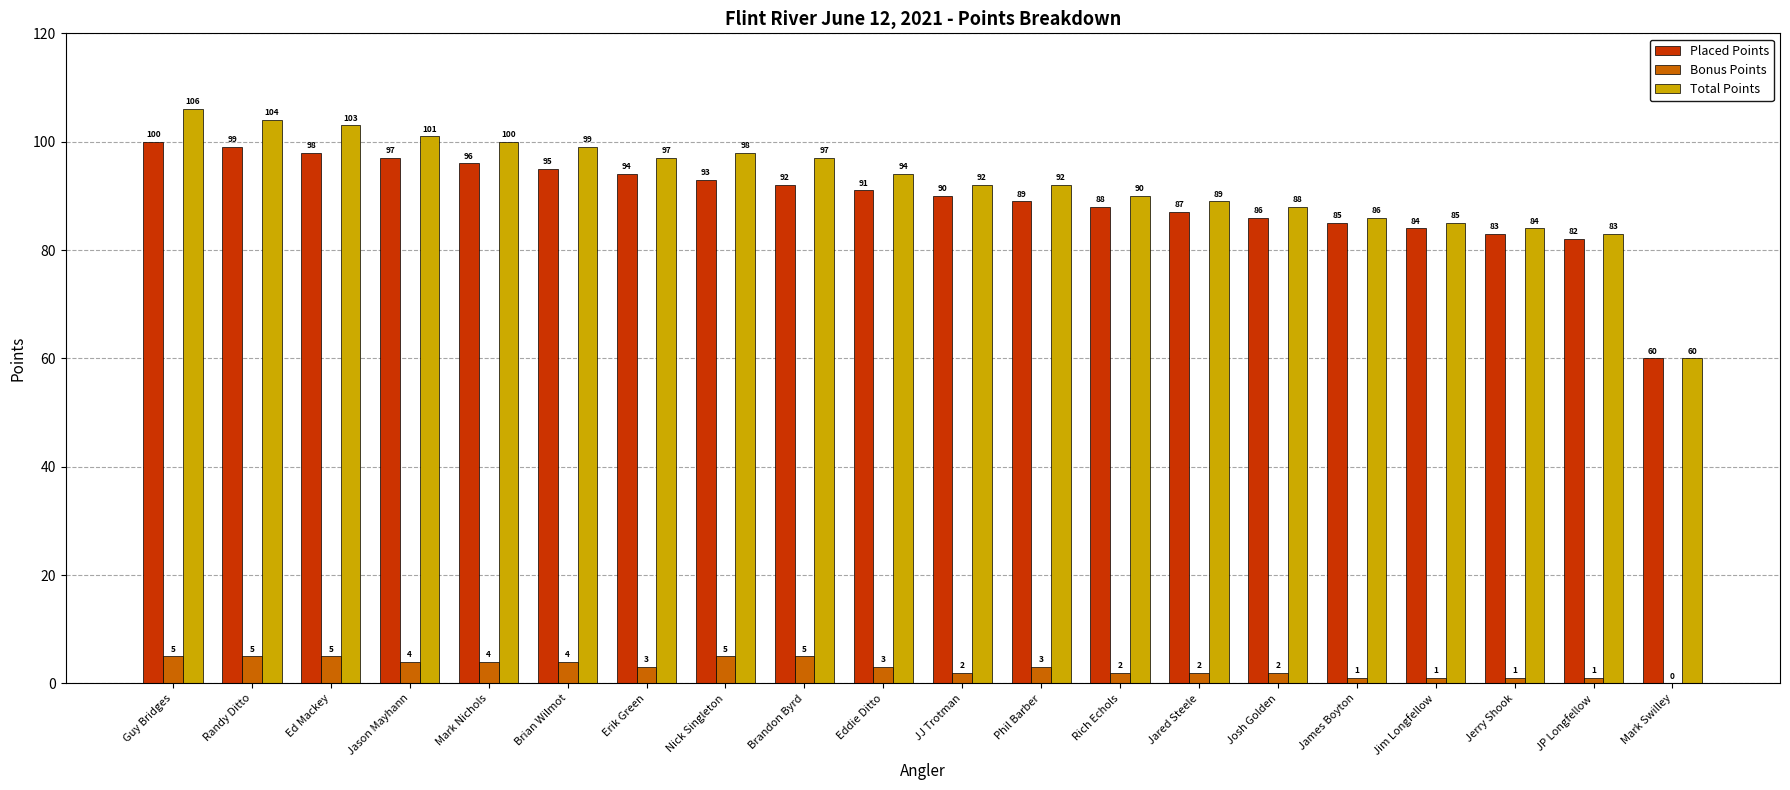

Reading right to left, what are all the values shown in this chart?

Placed Points: 60	82	83	84	85	86	87	88	89	90	91	92	93	94	95	96	97	98	99	100
Bonus Points: 0	1	1	1	1	2	2	2	3	2	3	5	5	3	4	4	4	5	5	5
Total Points: 60	83	84	85	86	88	89	90	92	92	94	97	98	97	99	100	101	103	104	106